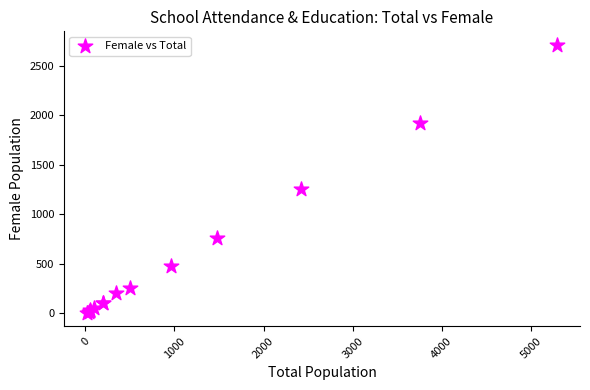

What Y value in the scatter plot is closest to 1358?

1257